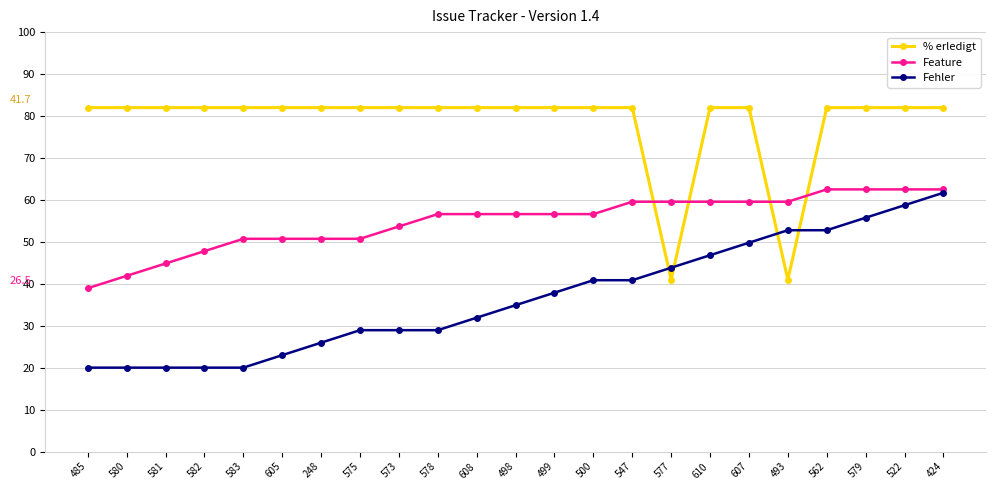

What are all the series names shown in the legend?

% erledigt, Feature, Fehler